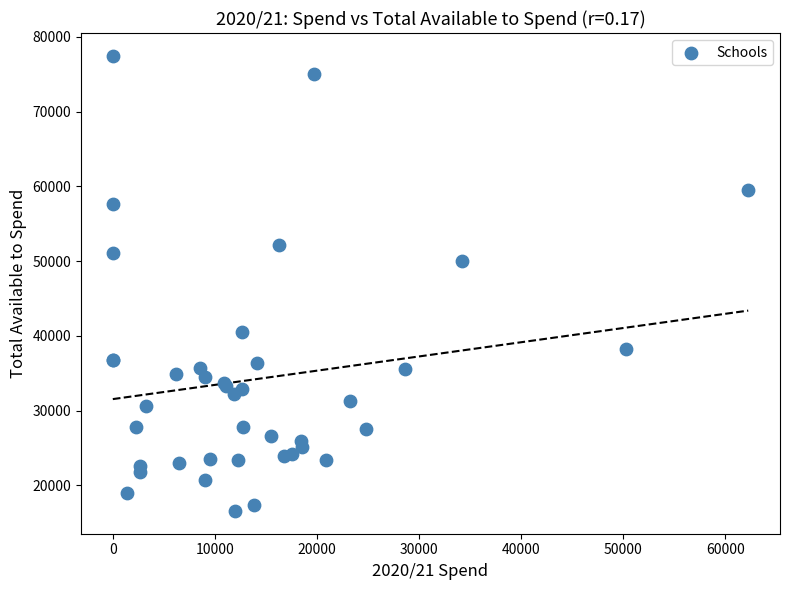

What Y value in the scatter plot is closest to 47027?

50050.3